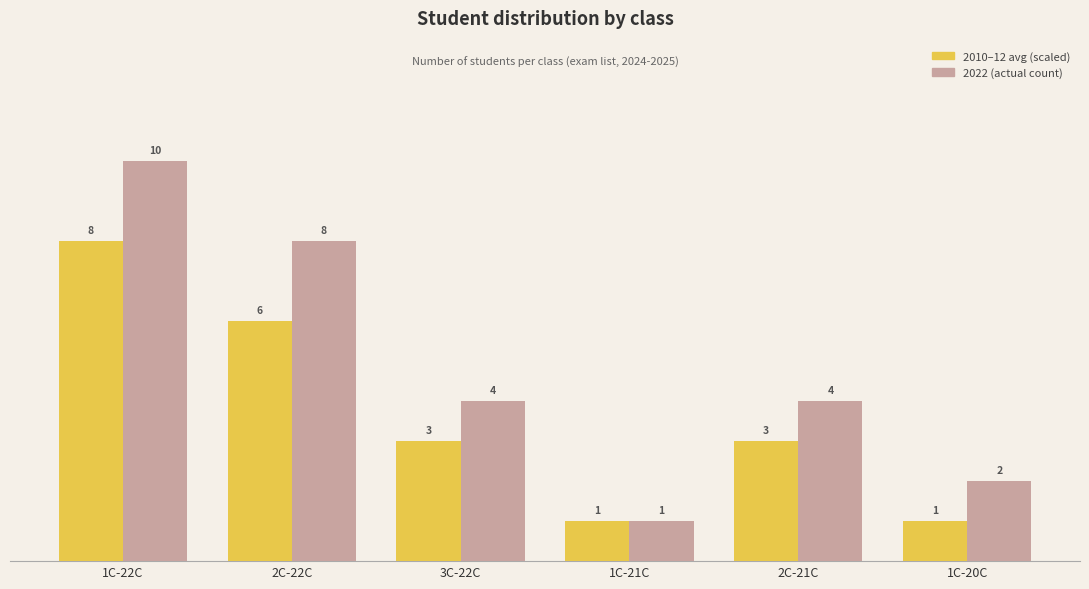

What is the spread (max minus min) of values at 2C-22C?

2